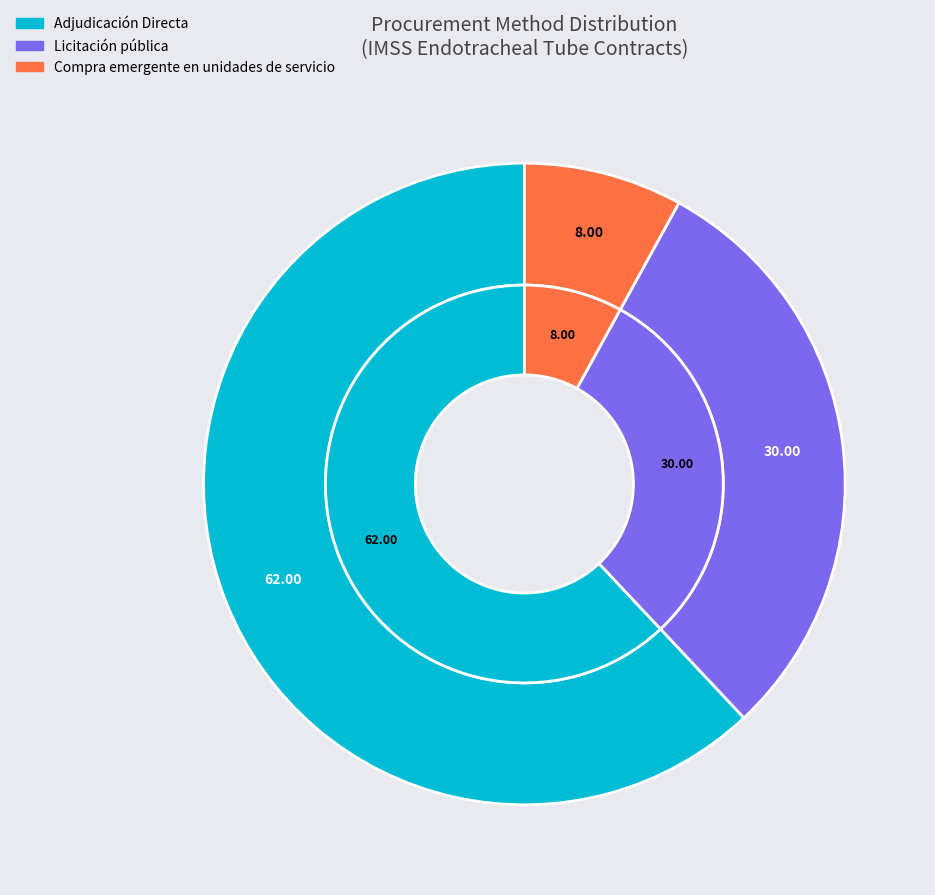

To the nearest percent, what portion does Adjudicación Directa represent?

62%